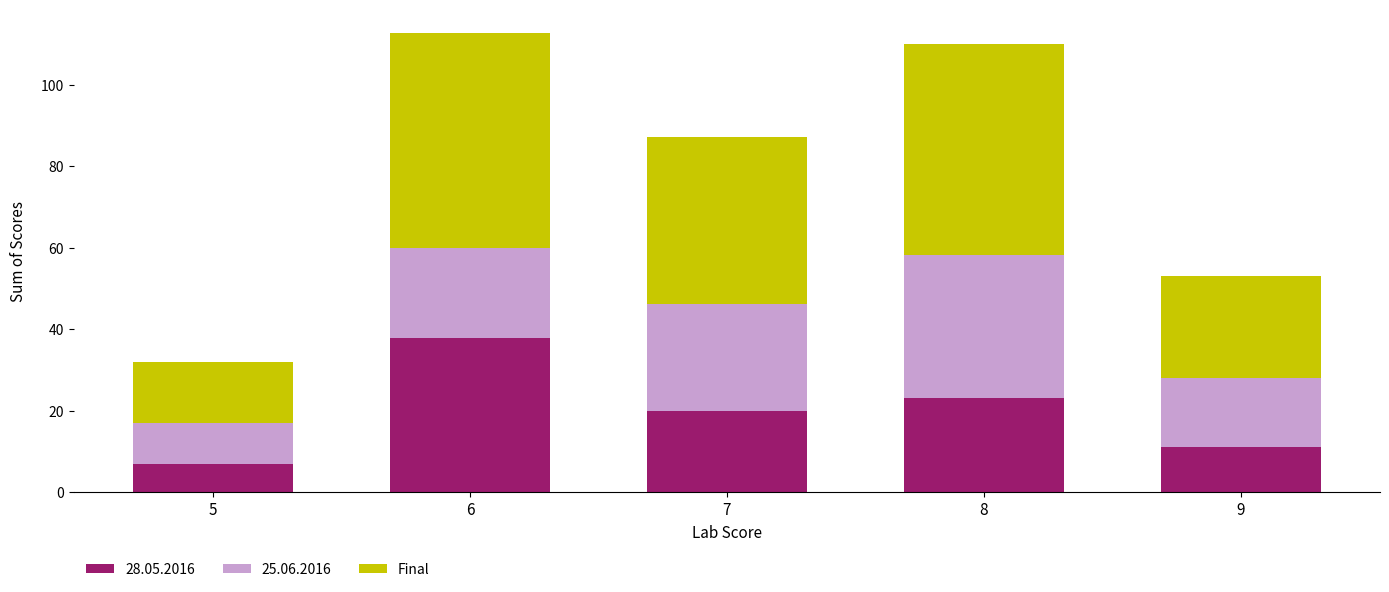

What is the total value across all series at 5?

31.9